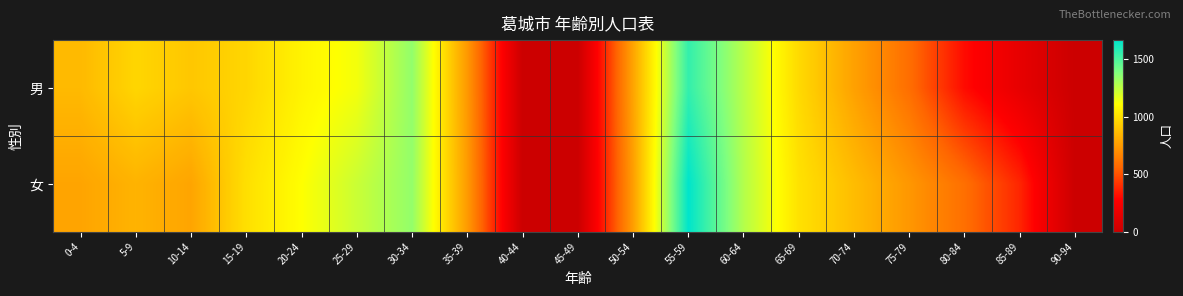

Count the number of data series in this chart.

2